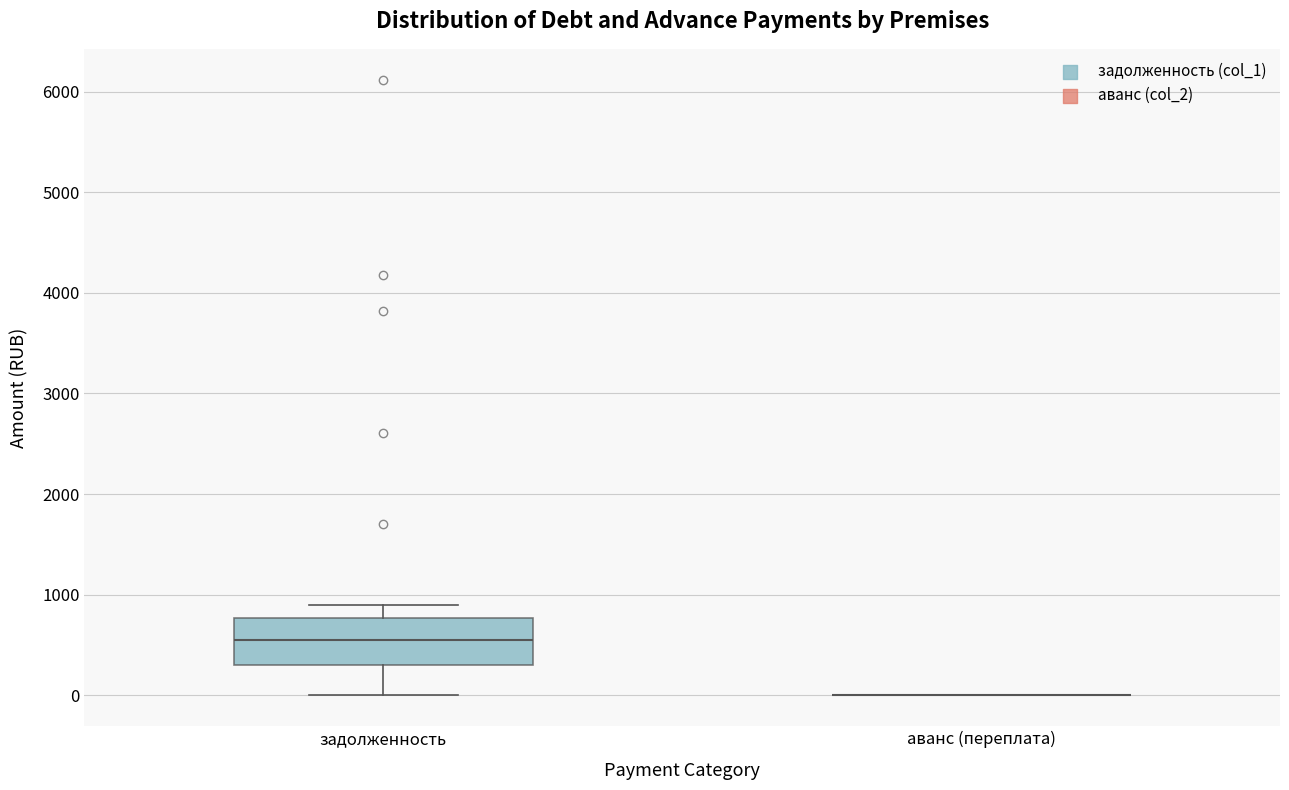

Reading left to right, transcribe this box plot: for each box, give where its median line is, the range the box spans, and where its two whiskers end, as read against the y-axis. The values are not printed on the chart, so give them approximately, as read against the axis.

задолженность: median 500, box 300 to 800, whiskers 0 to 900
аванс (переплата): box collapsed to a line at 0, whiskers 0 to 0